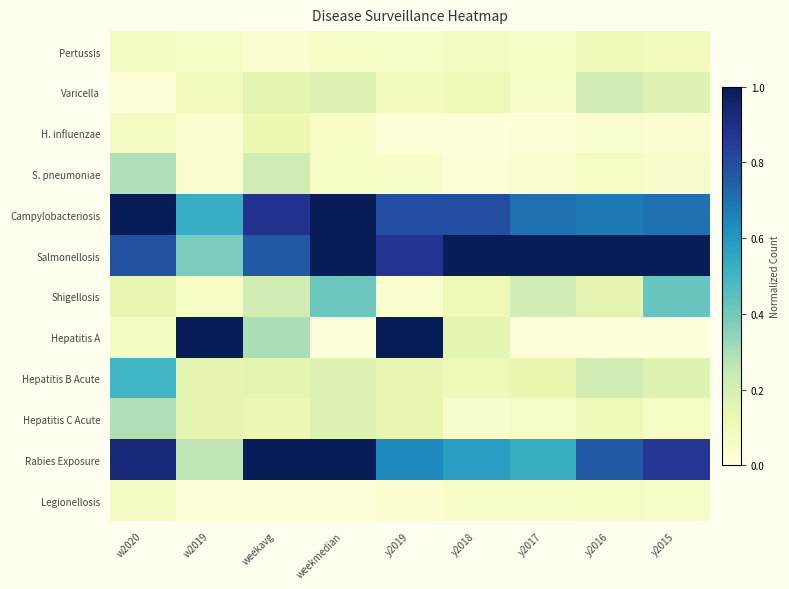

At which category is the sum across all series the highest?

w2020